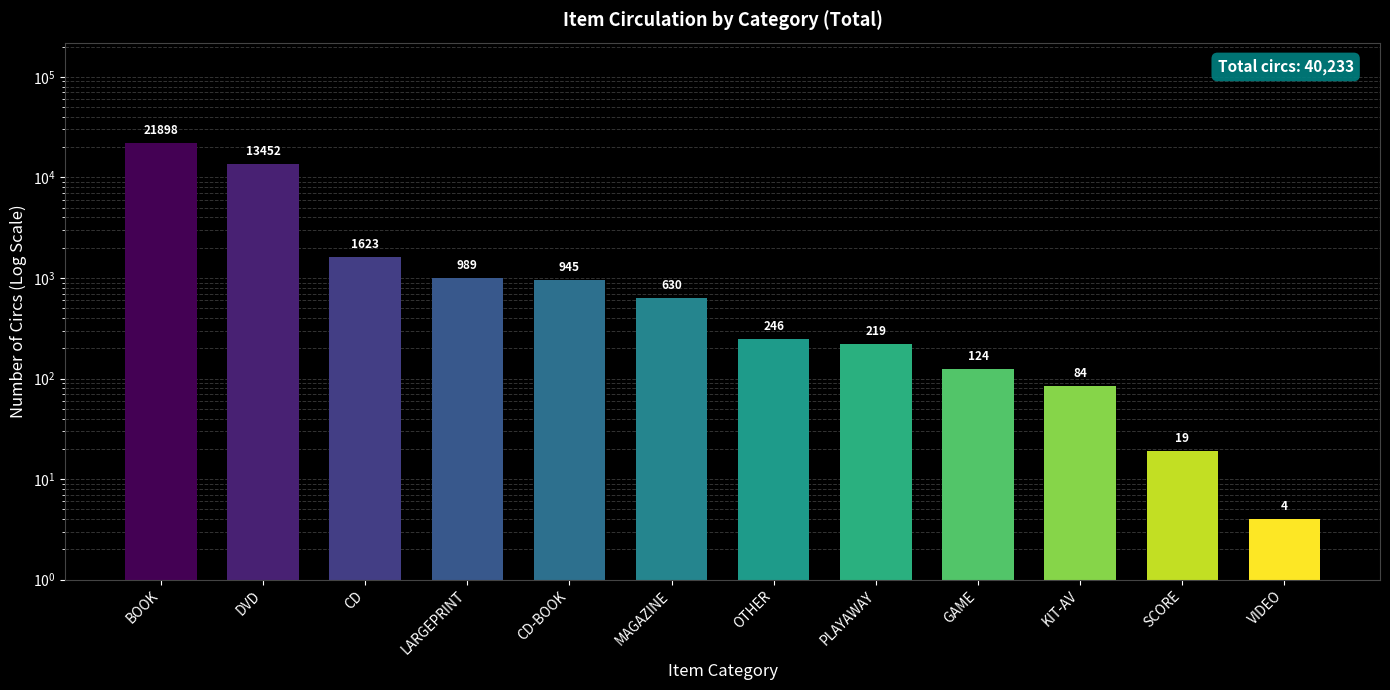

What is the label of the 12th bar from the left?

VIDEO